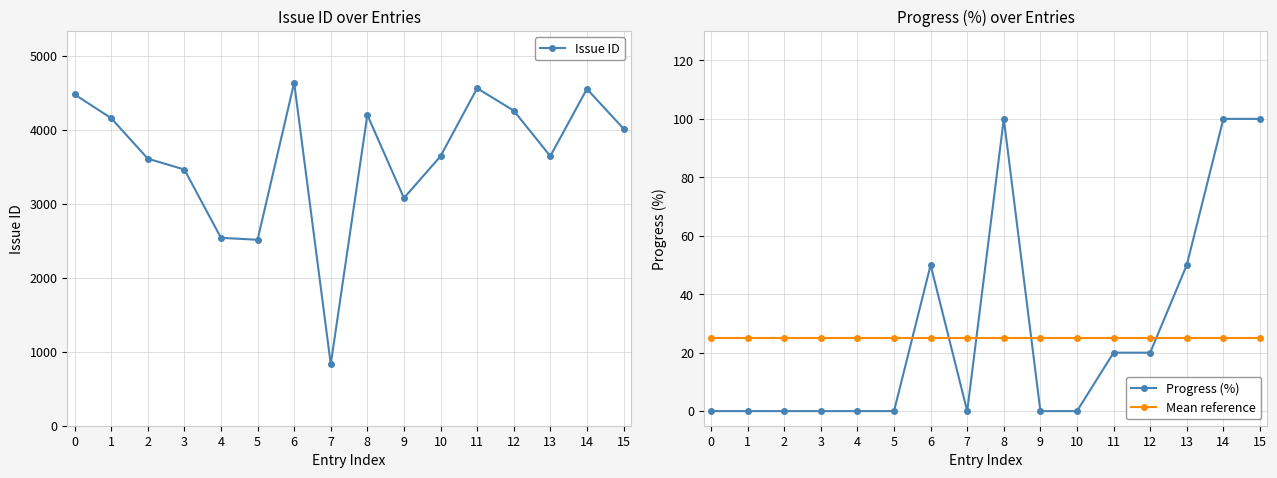

True or false: Issue ID has a value of 4561 at 11.

True